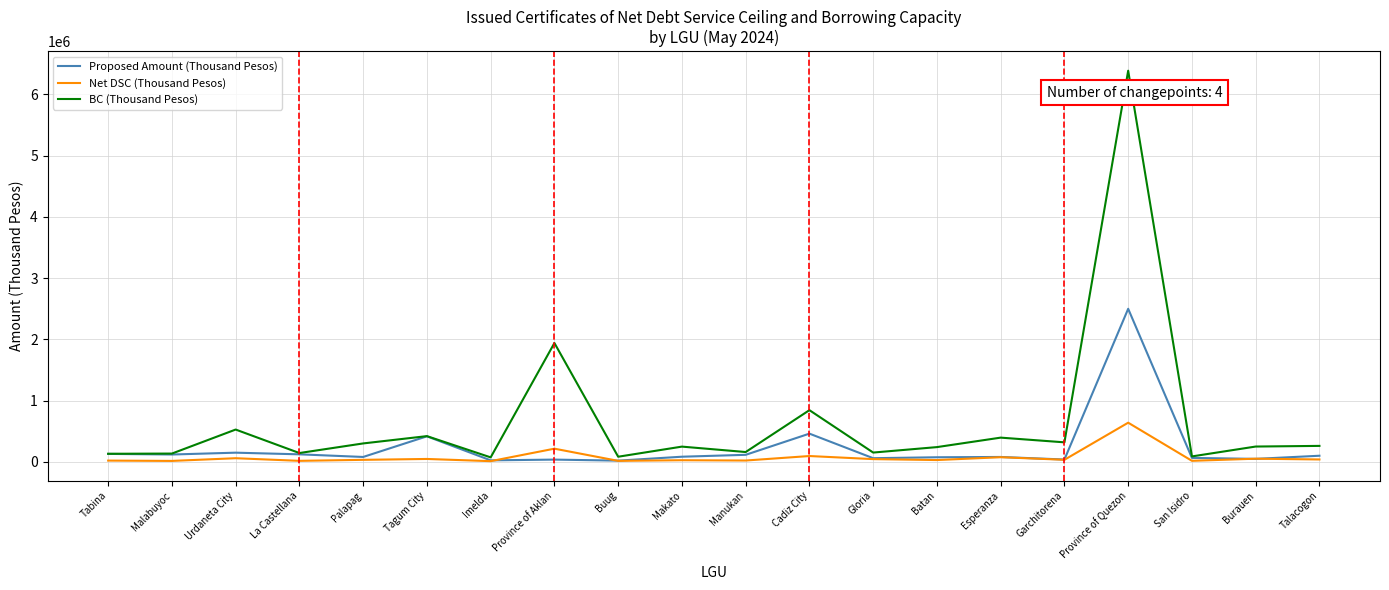

List the series in order of their peak value, lowest first.

Net DSC (Thousand Pesos), Proposed Amount (Thousand Pesos), BC (Thousand Pesos)